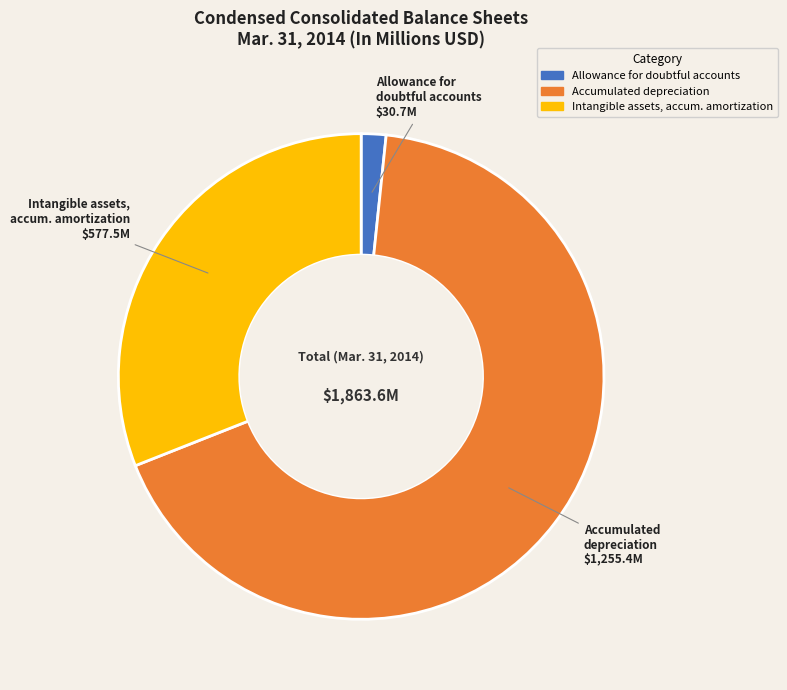

Is there any slice that represents more than half of the pie?

Yes